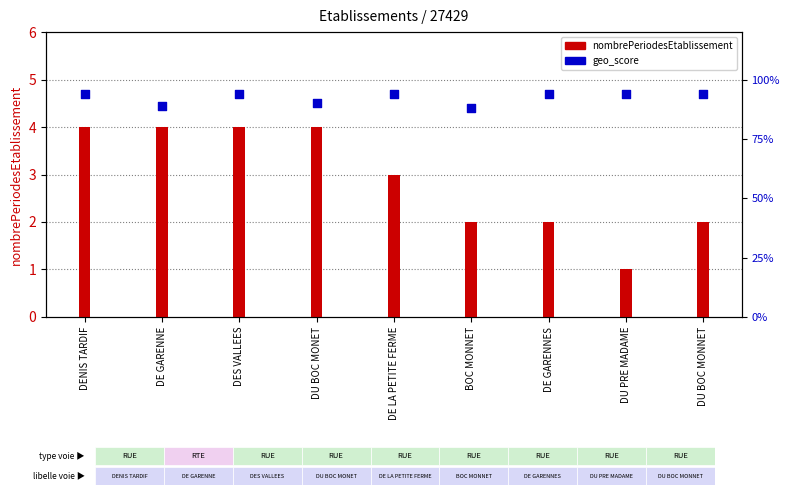

Which series contains the highest Y value?

nombrePeriodesEtablissement